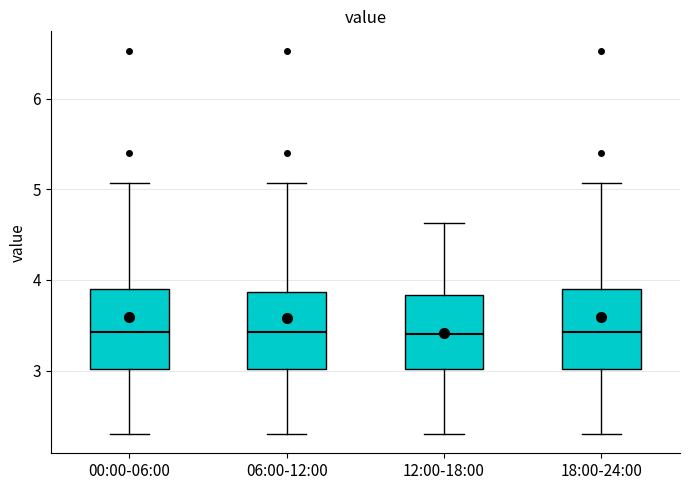

Reading left to right, read every box against the y-axis: the position of its median line, the range the box covers, and the ends of its whiskers. The values are not printed on the chart, so give them approximately, as read against the axis.

00:00-06:00: median 3.4, box 3.0 to 3.9, whiskers 2.3 to 5.1
06:00-12:00: median 3.4, box 3.0 to 3.9, whiskers 2.3 to 5.1
12:00-18:00: median 3.4, box 3.0 to 3.8, whiskers 2.3 to 4.6
18:00-24:00: median 3.4, box 3.0 to 3.9, whiskers 2.3 to 5.1